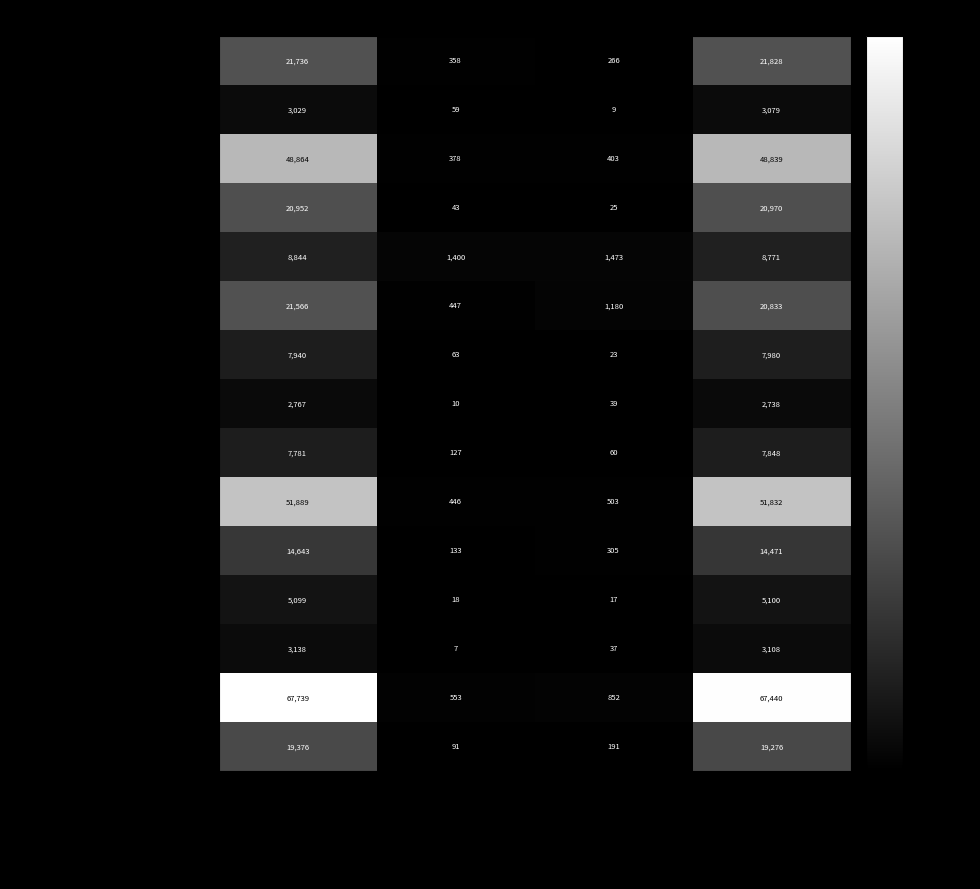

What is the sum of all 建設業 values?

38934